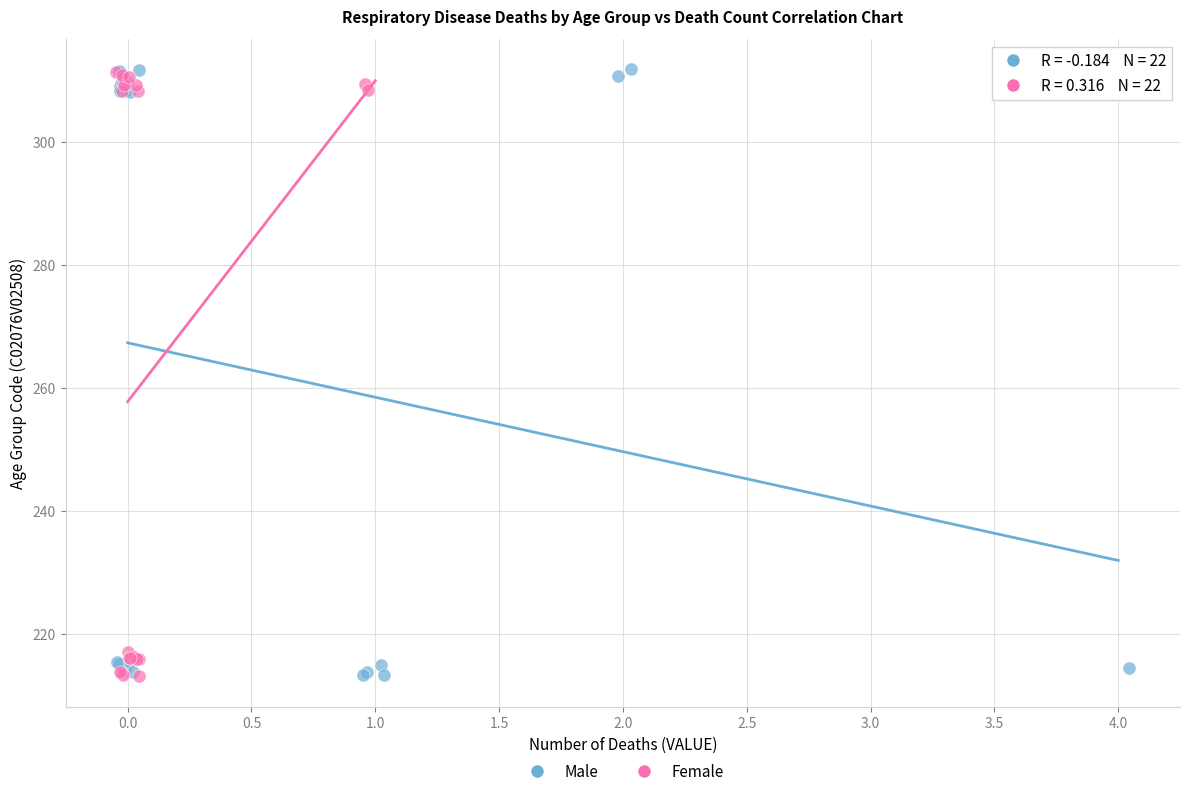

What are all the series names shown in the legend?

Male, Female